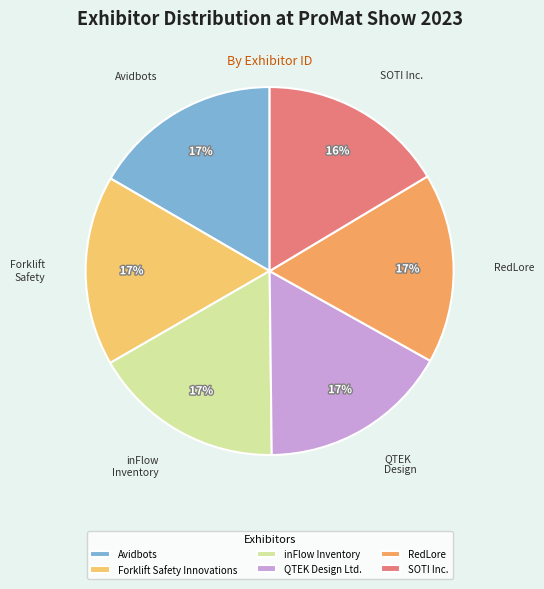

Does SOTI Inc. represent more than half of the total?

No